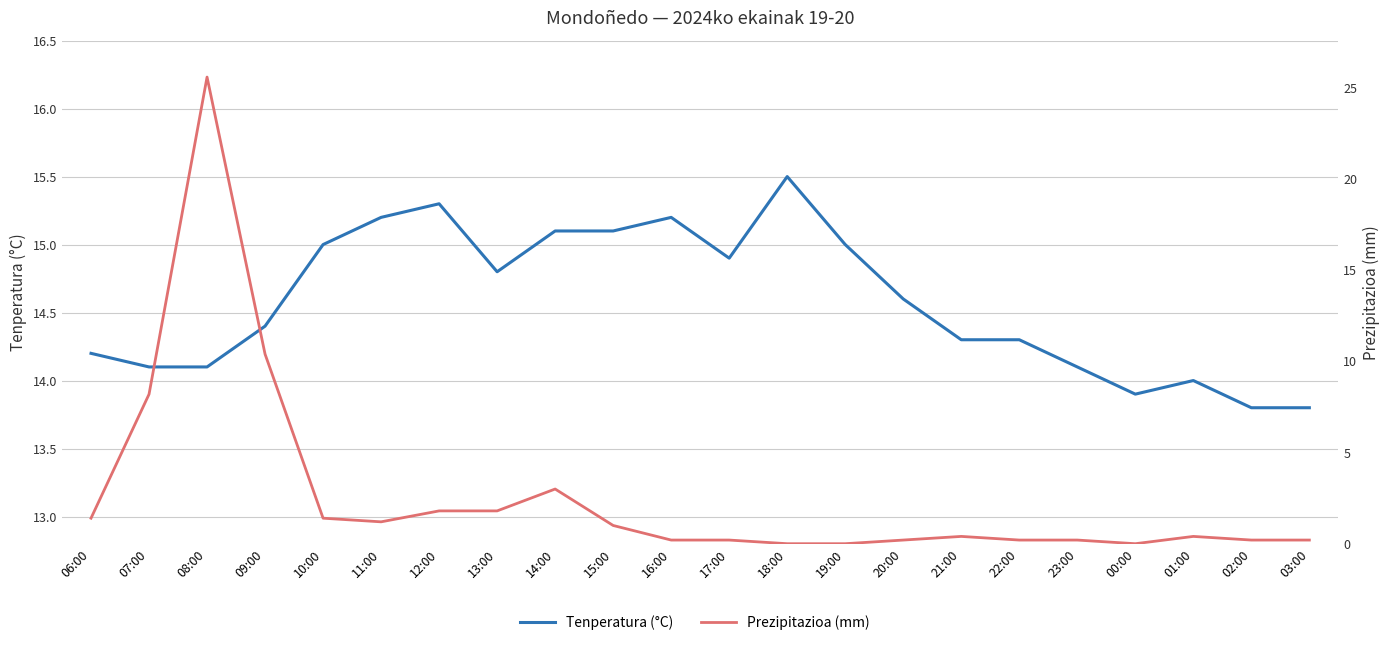

What position from the right is 11:00?

17